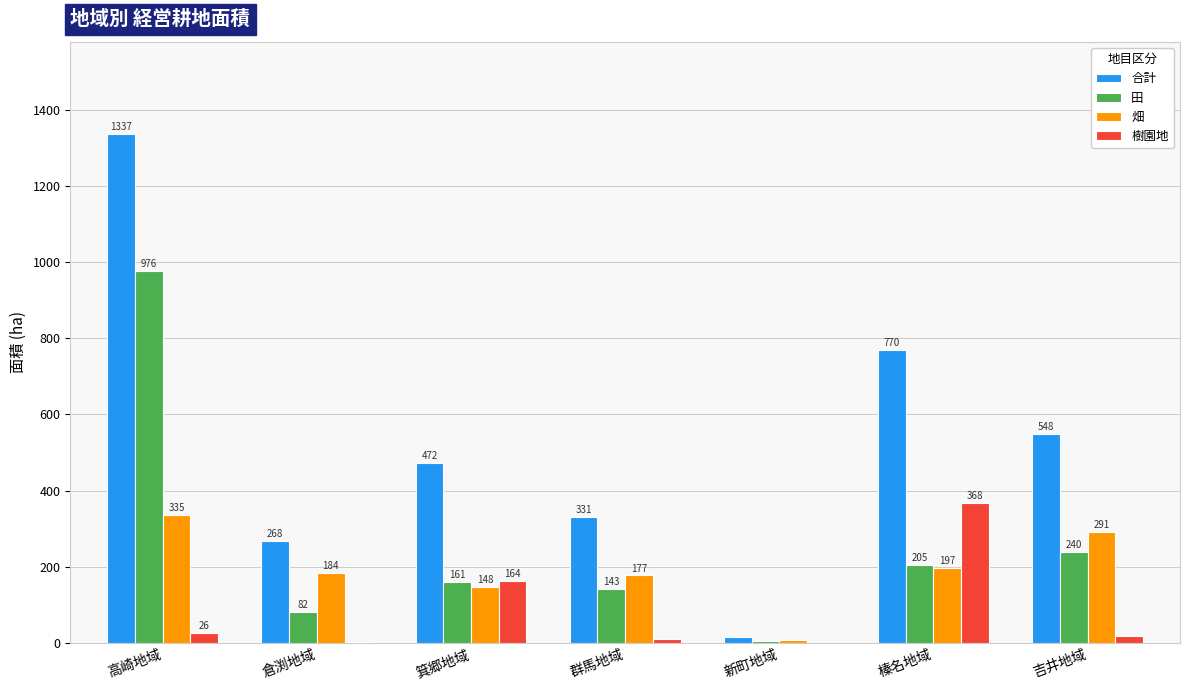

What is the sum of all 合計 values?

3740.8